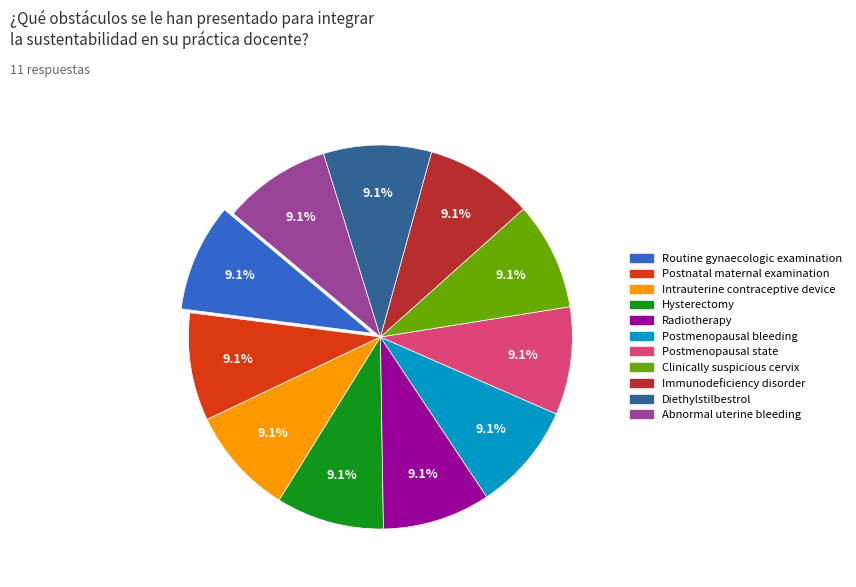

Combined, do Clinically suspicious cervix and Postmenopausal bleeding account for over 50%?

No